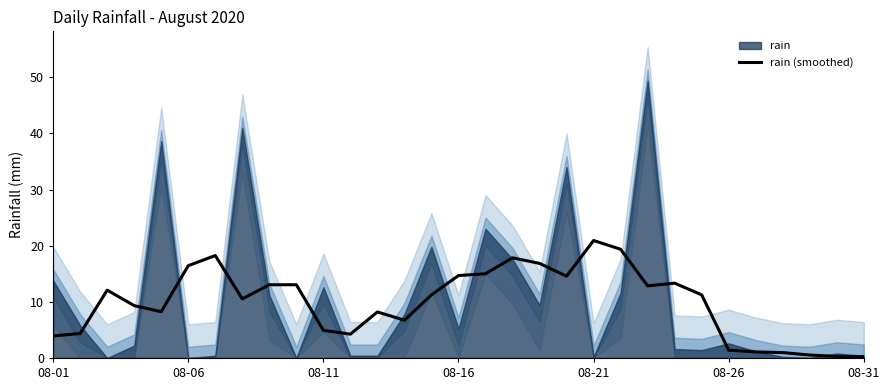

True or false: rain (smoothed) has a value of 20.9 at 08-21.

True